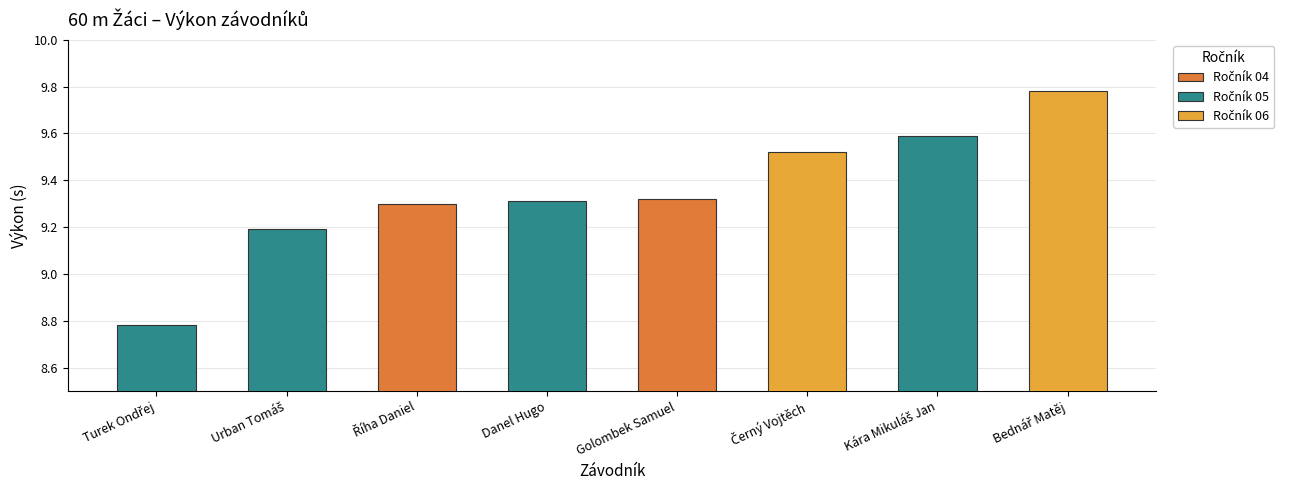

How many bars are there in total?

8